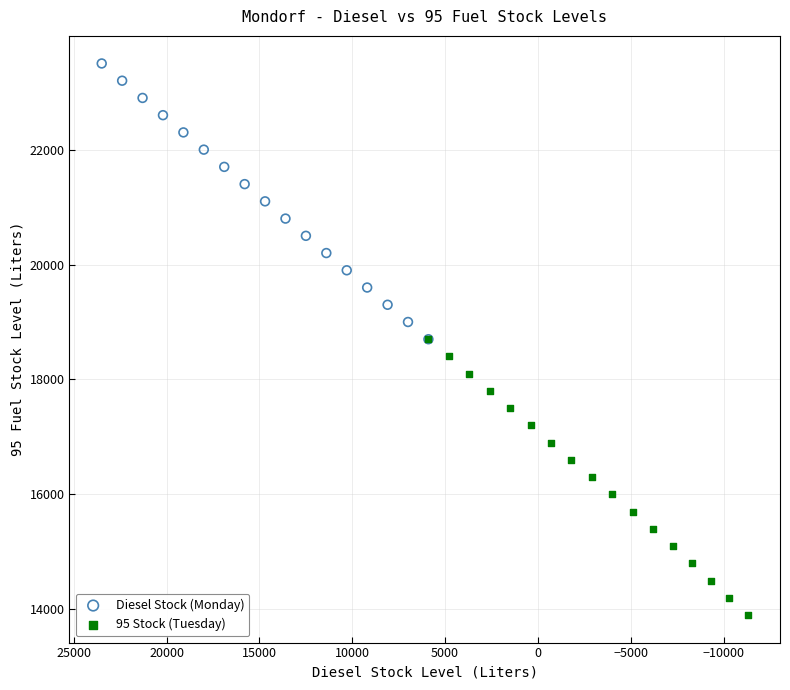

Which series contains the highest Y value?

Diesel Stock (Monday)